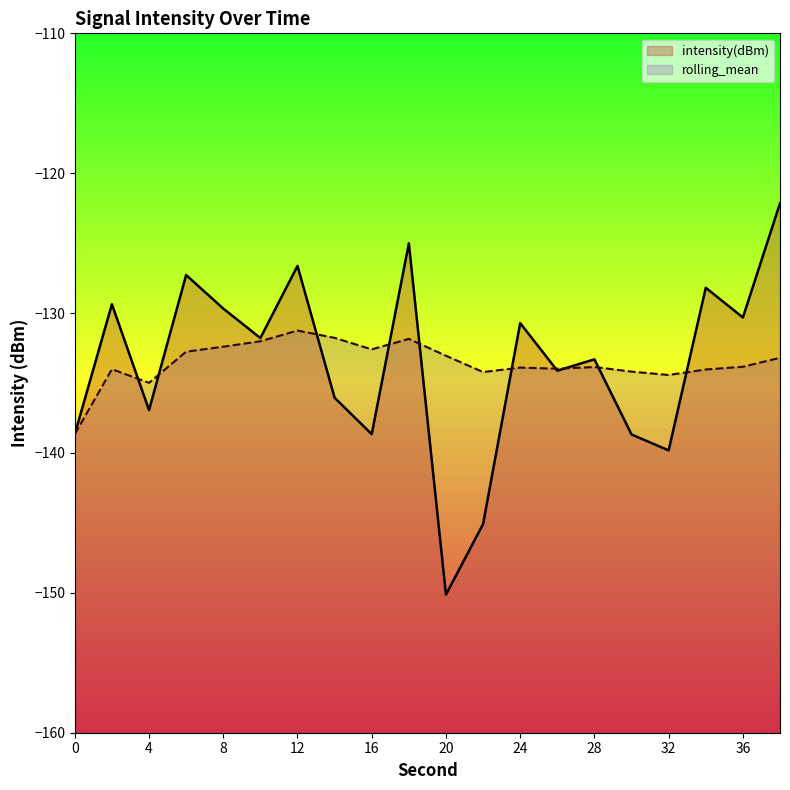

Rank the series at 14 from lowest to highest value.

intensity(dBm), rolling_mean